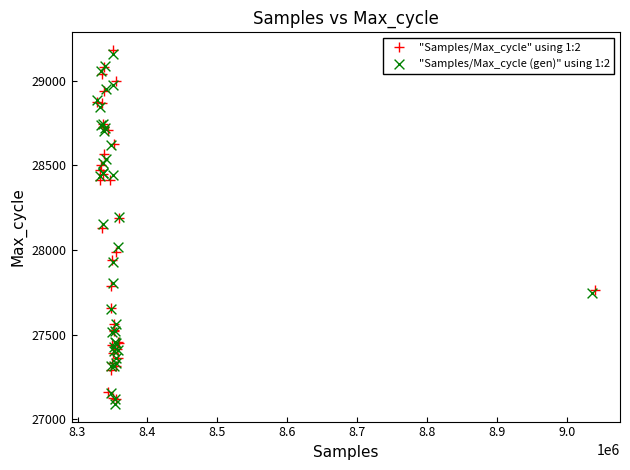

What are all the series names shown in the legend?

"Samples/Max_cycle" using 1:2, "Samples/Max_cycle (gen)" using 1:2